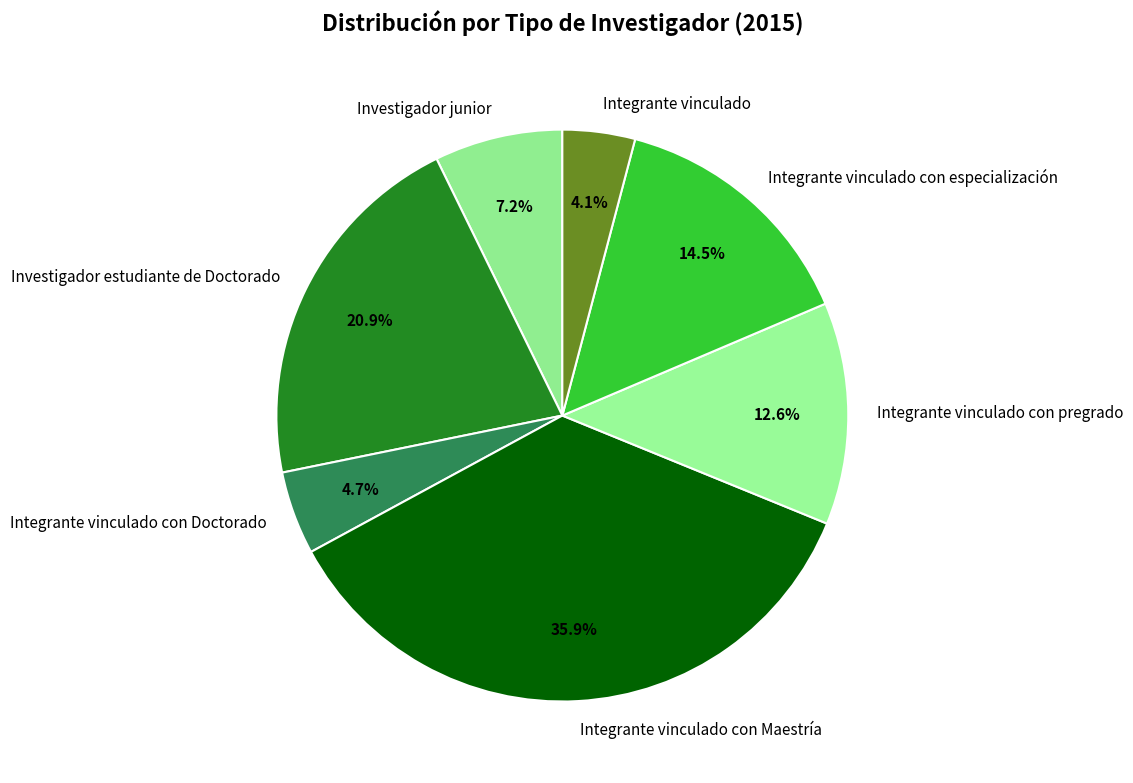

Approximately how many times larger is the value at Integrante vinculado compared to Integrante vinculado con Maestría?

0.1